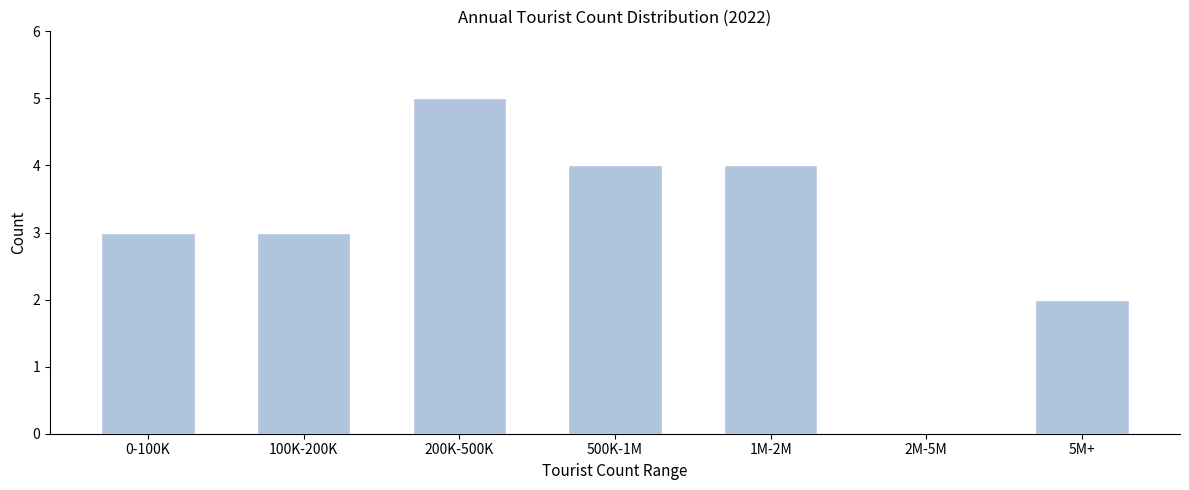

Reading left to right, extract all data points from this chart.

0-100K=3	100K-200K=3	200K-500K=5	500K-1M=4	1M-2M=4	2M-5M=0	5M+=2